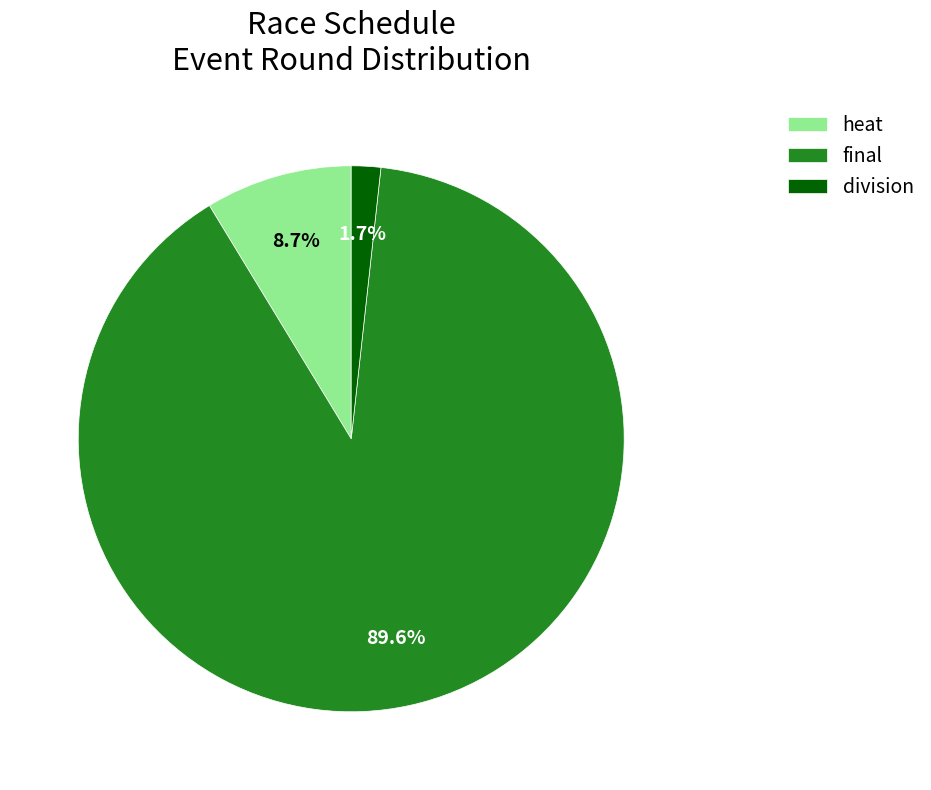

To the nearest percent, what percentage of the pie is heat?

9%